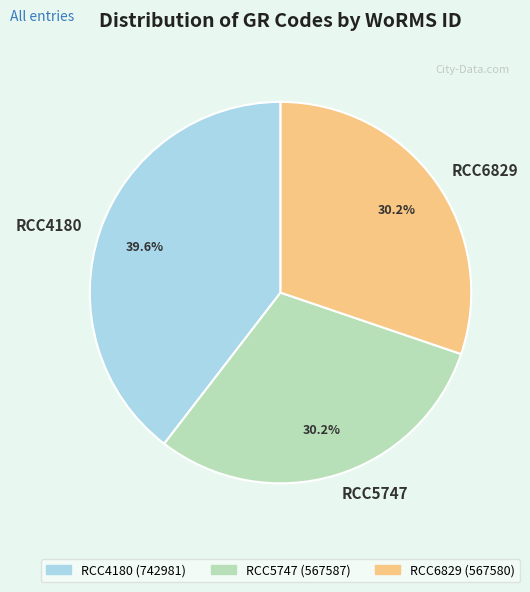

What is the largest slice in the pie chart?

RCC4180